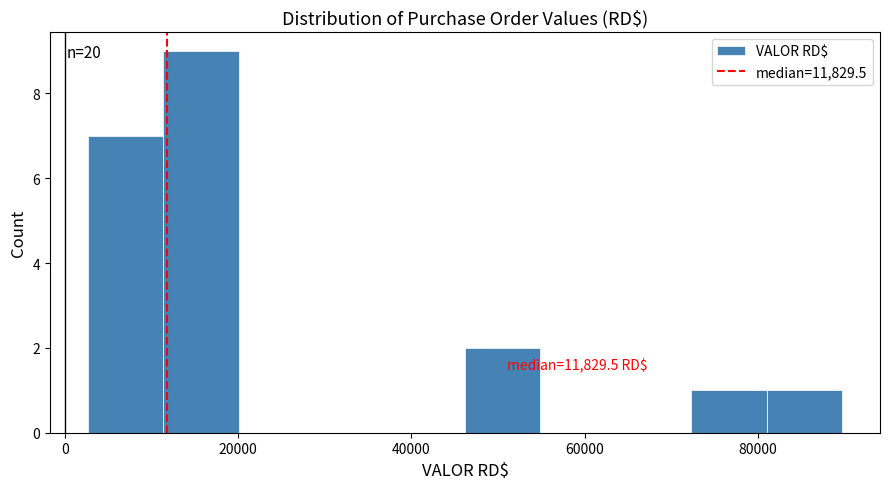

Which range on the x-axis has the tallest bar?

12000 to 20000